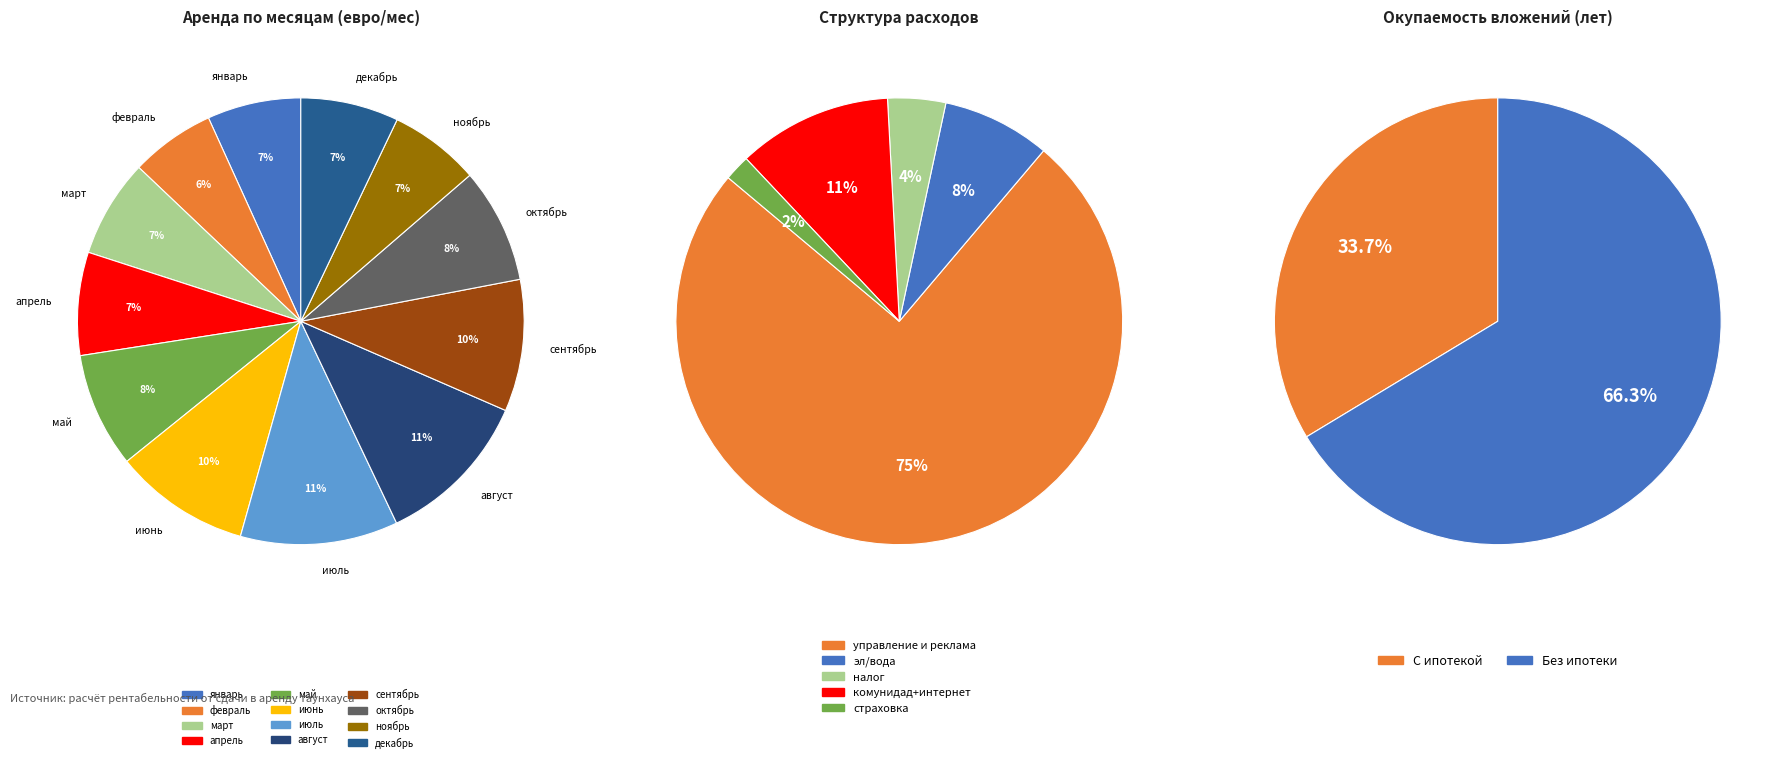

How many segments does this pie chart have?

12